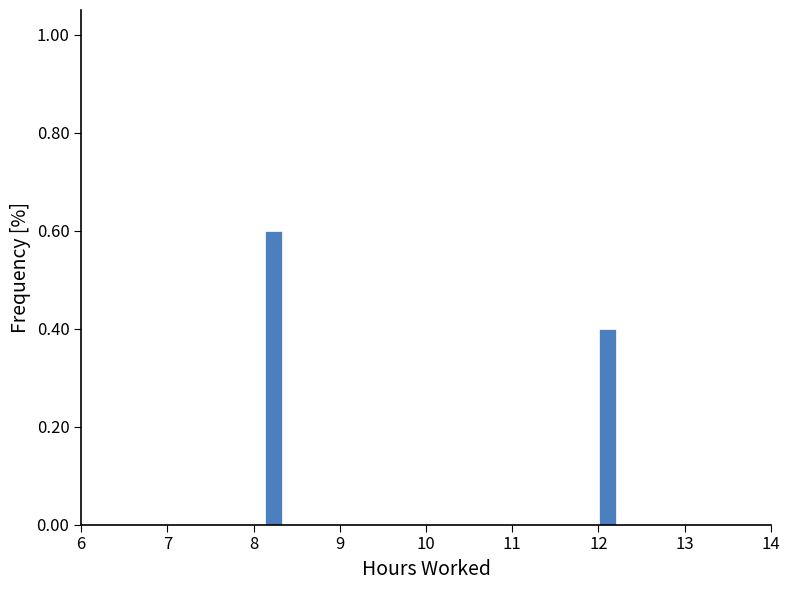

Around what value on the x-axis is the tallest bar? Give the approximate position of its centre, as read against the axis.

8.2